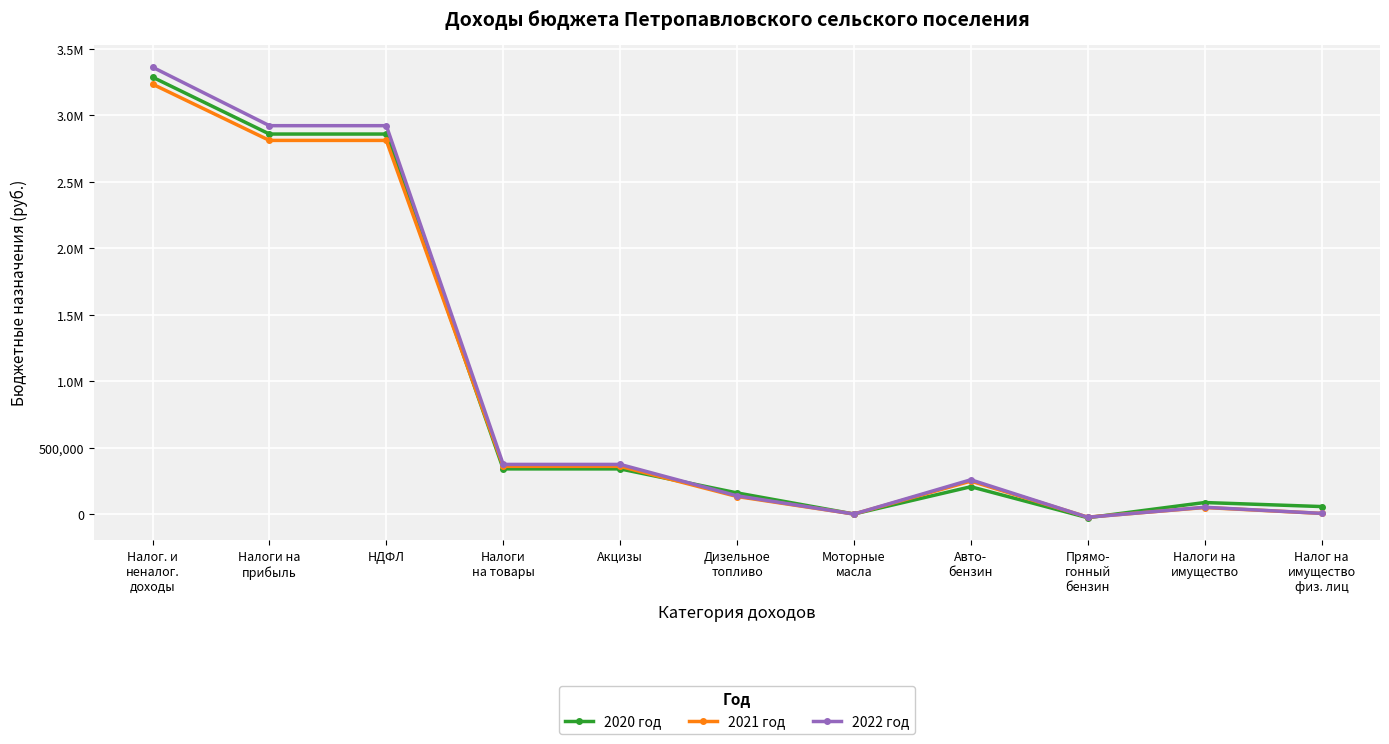

What are all the series names shown in the legend?

2020 год, 2021 год, 2022 год